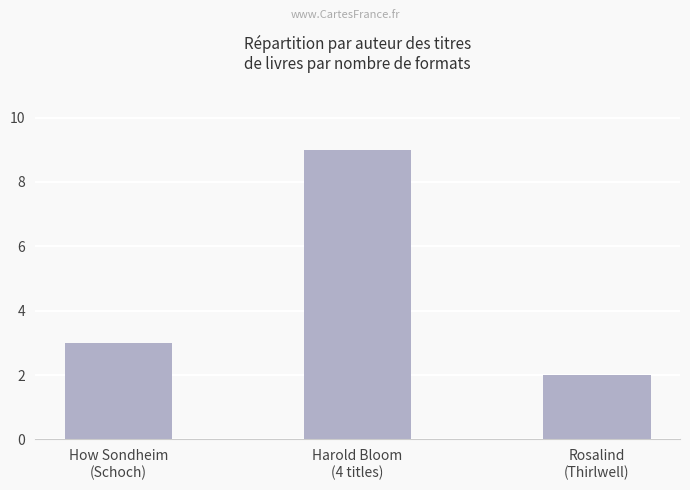

Reading right to left, list all the values displayed in this chart.

Rosalind
(Thirlwell)=2	Harold Bloom
(4 titles)=9	How Sondheim
(Schoch)=3